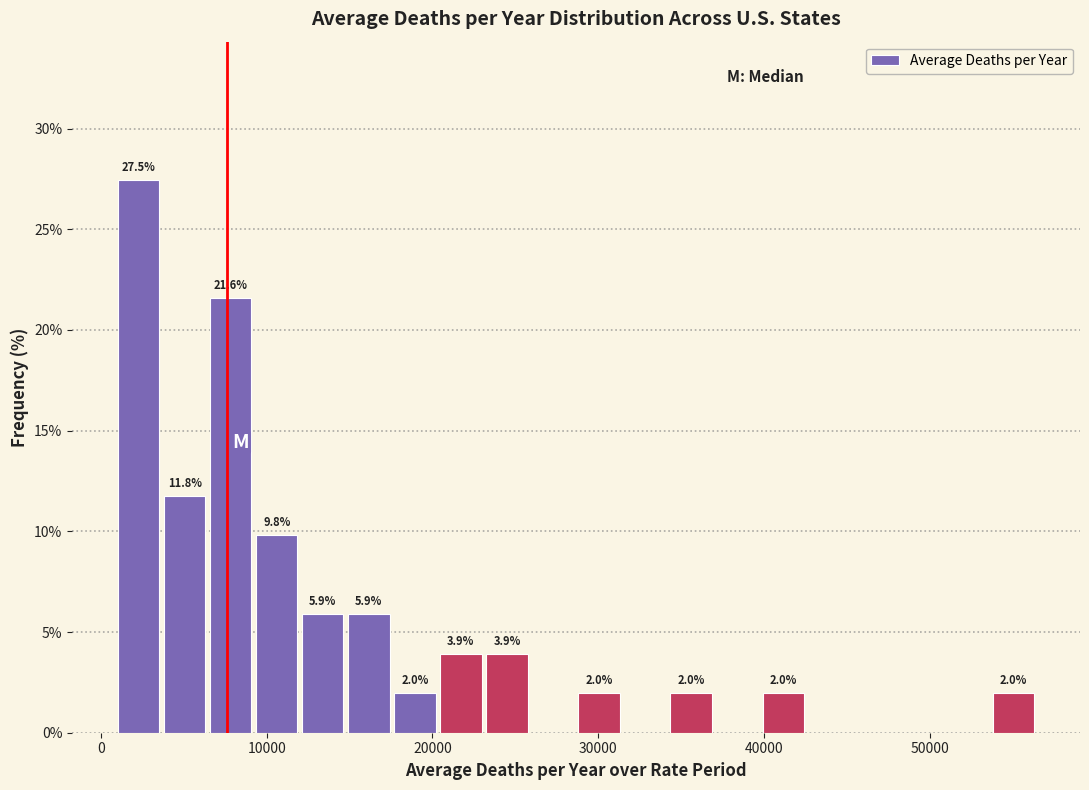

Read against the x-axis, roughly where is the centre of the tallest bar?

2000